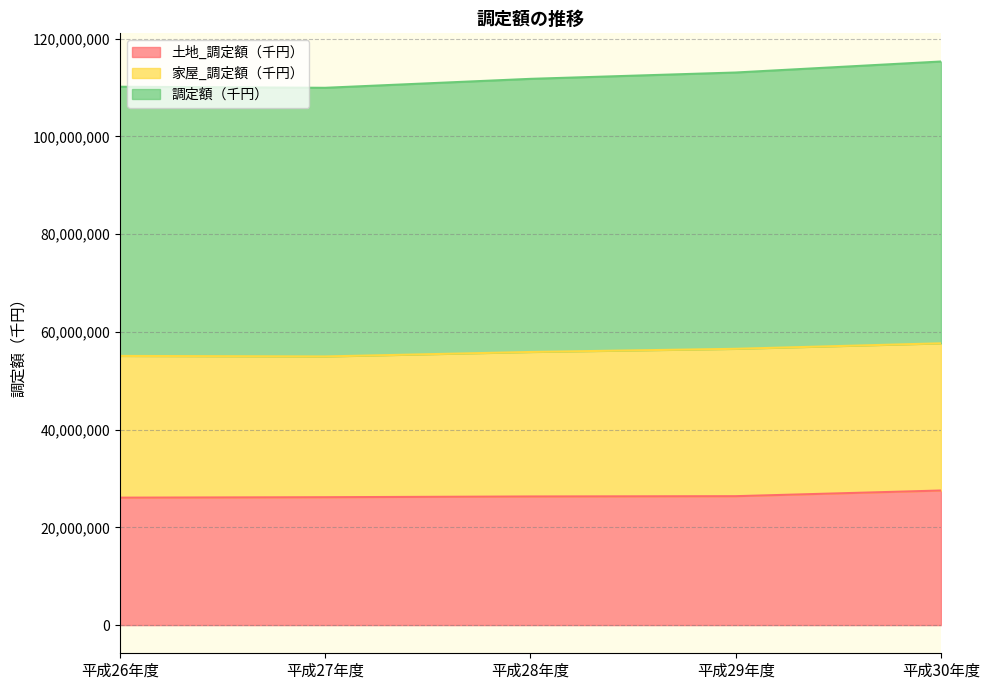

What is the total value across all series at 平成29年度?

113088674